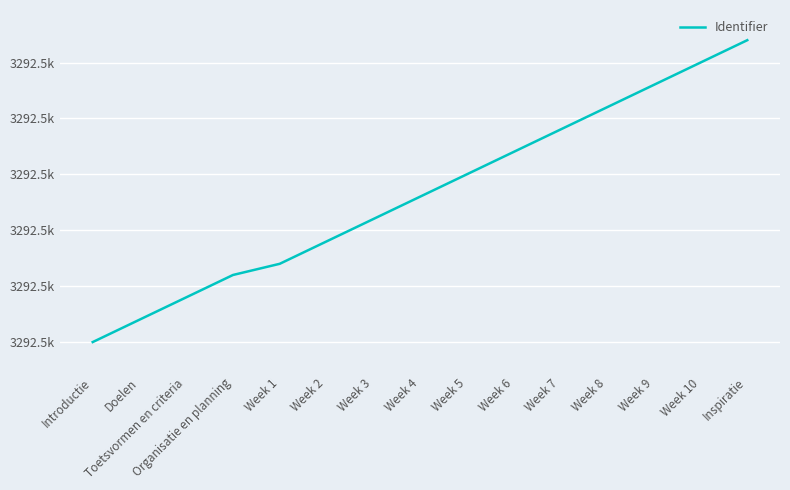

Is this an area chart (filled region under the line)?

No